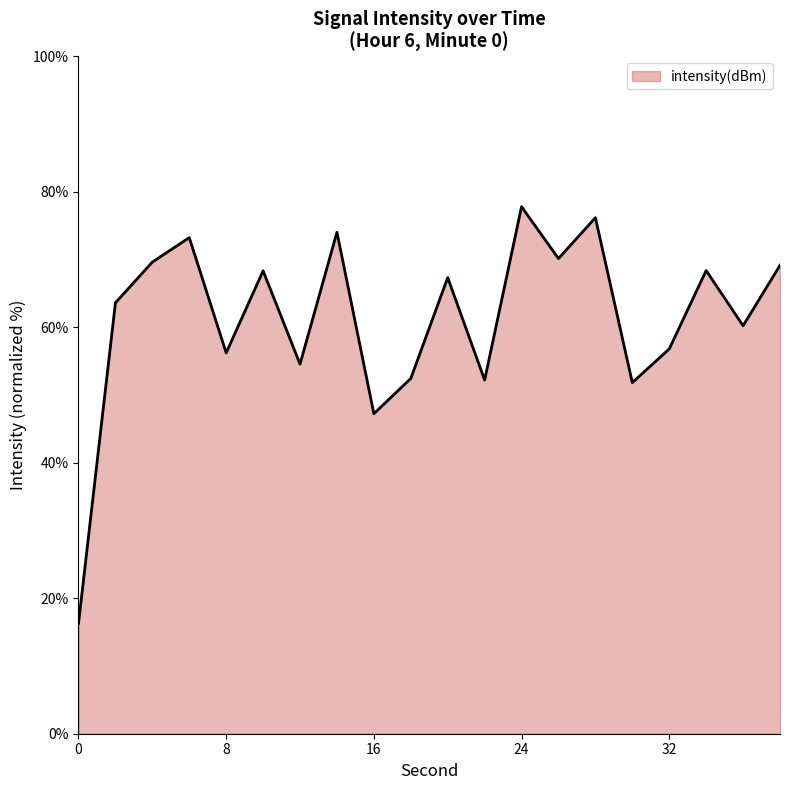

What is the difference between the maximum and minimum values?

61.5